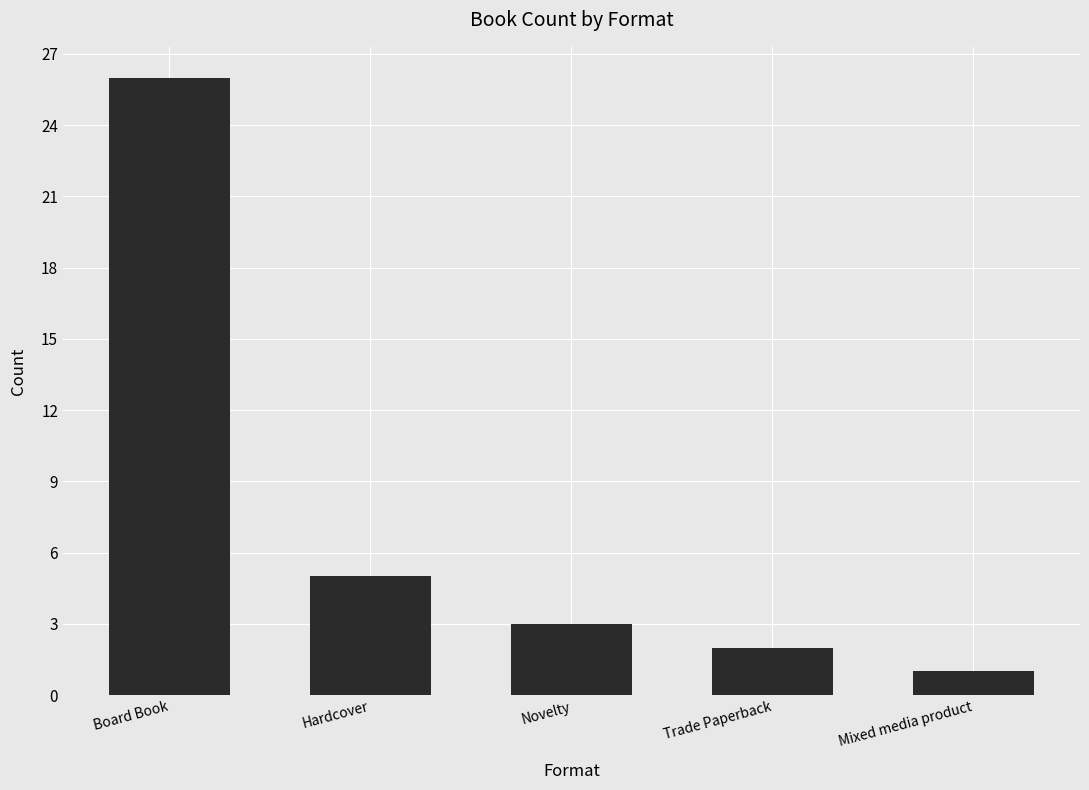

What is the value of the 1st bar from the left?

26